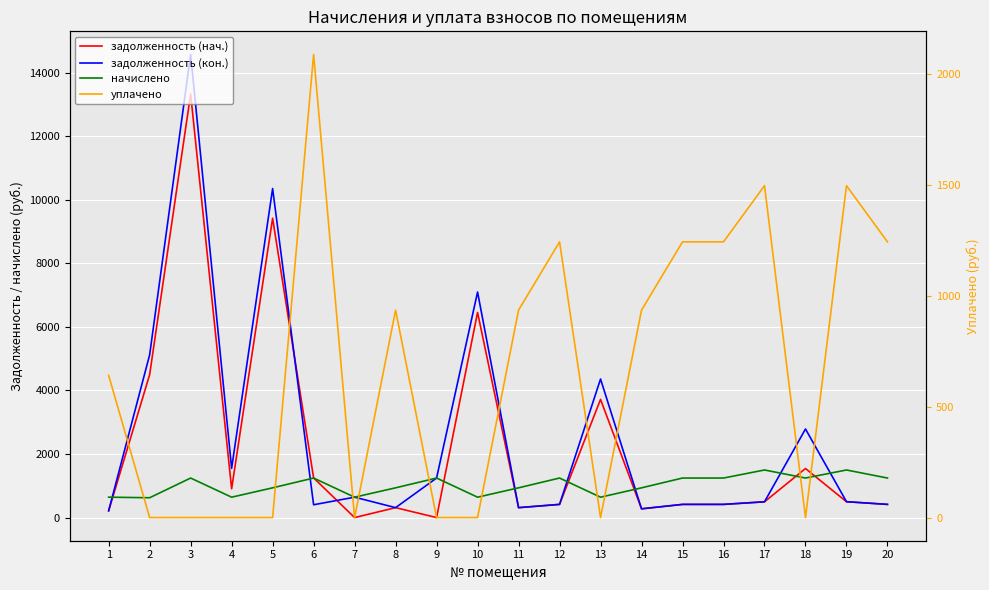

What is the difference between the maximum and minimum values in the начислено series?

873.6